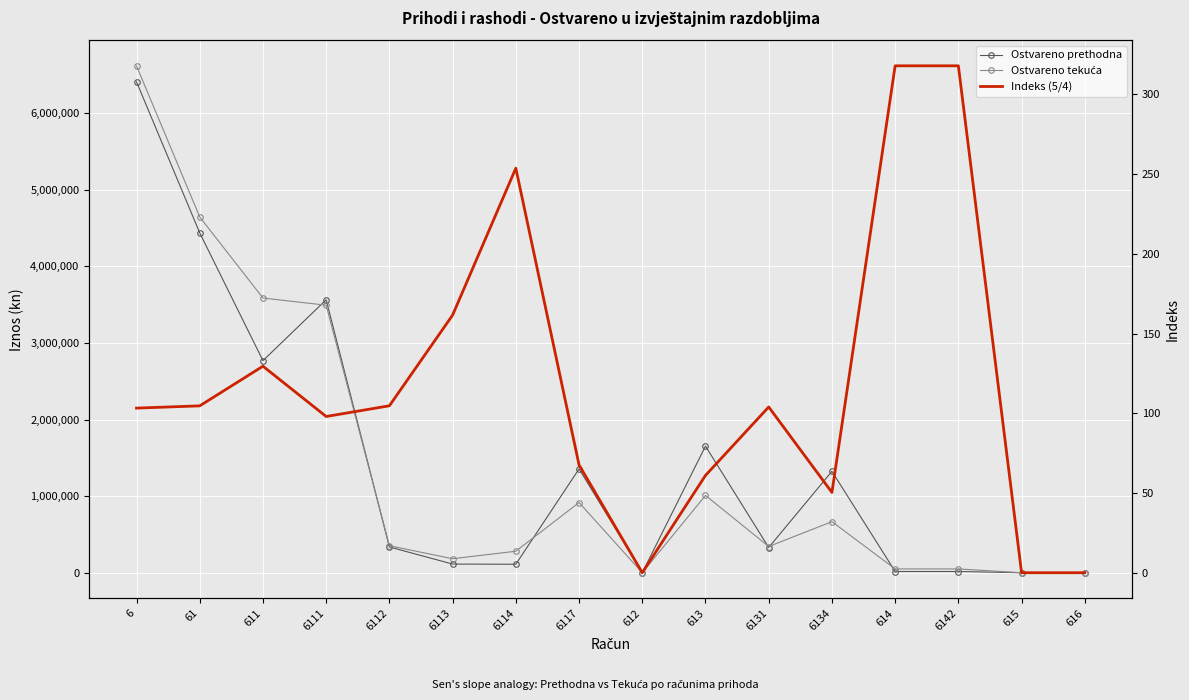

What is the average value of the Ostvareno prethodna series?

1401712.4